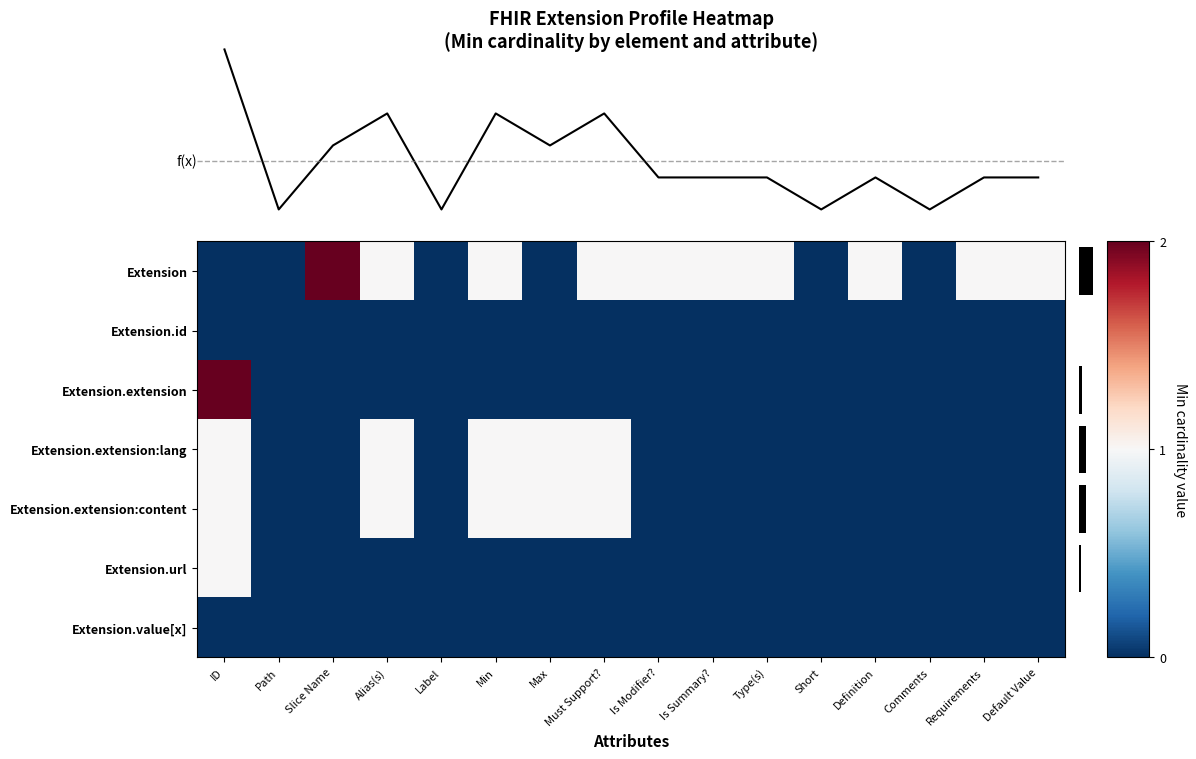

At Max, list the series in order from largest to smallest.

Extension.extension:lang, Extension.extension:content, Extension, Extension.id, Extension.extension, Extension.url, Extension.value[x]